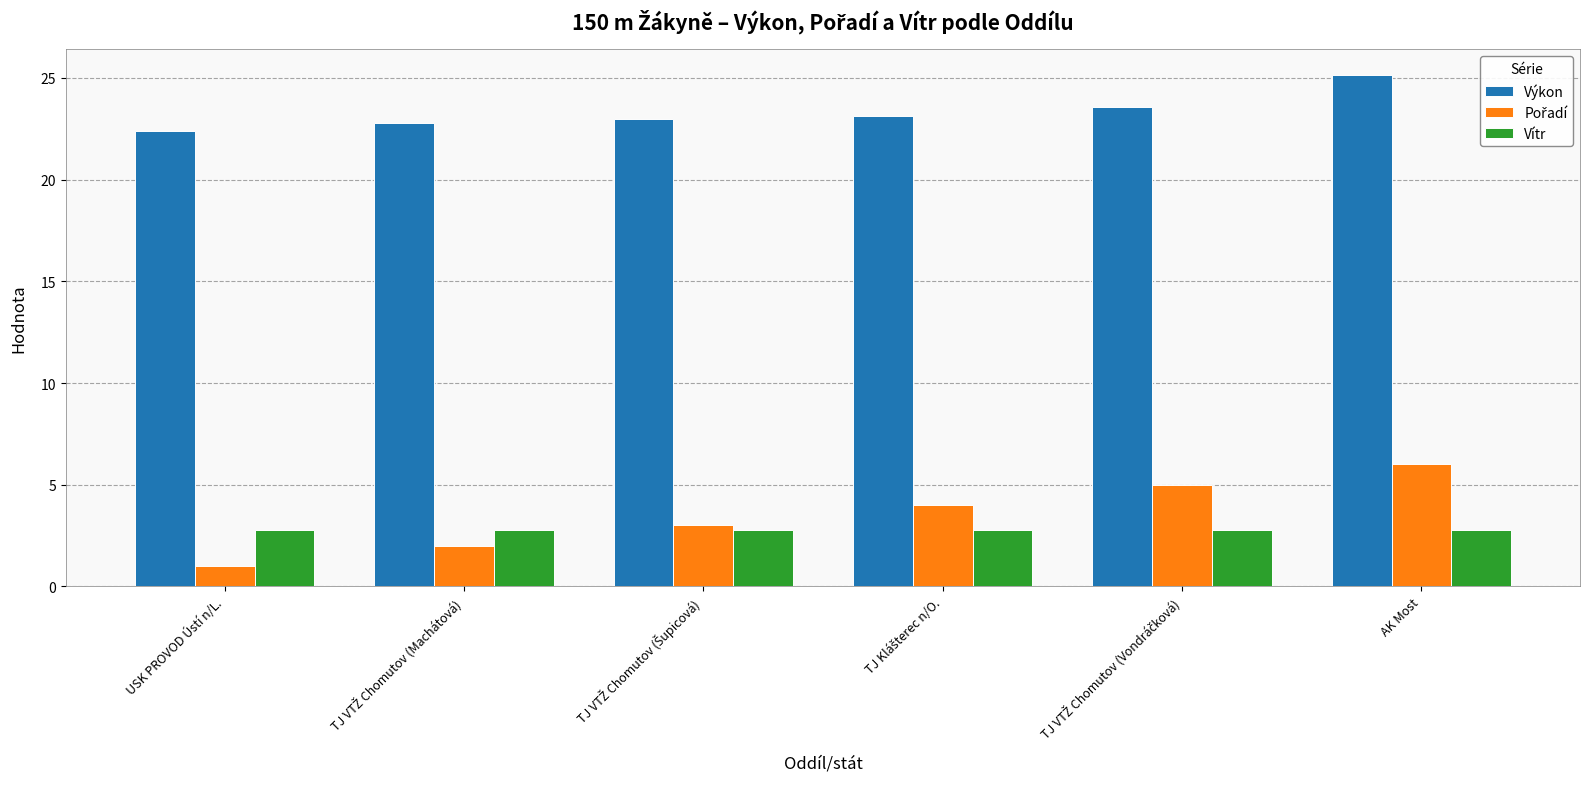

Which series has the largest total across all categories?

Výkon